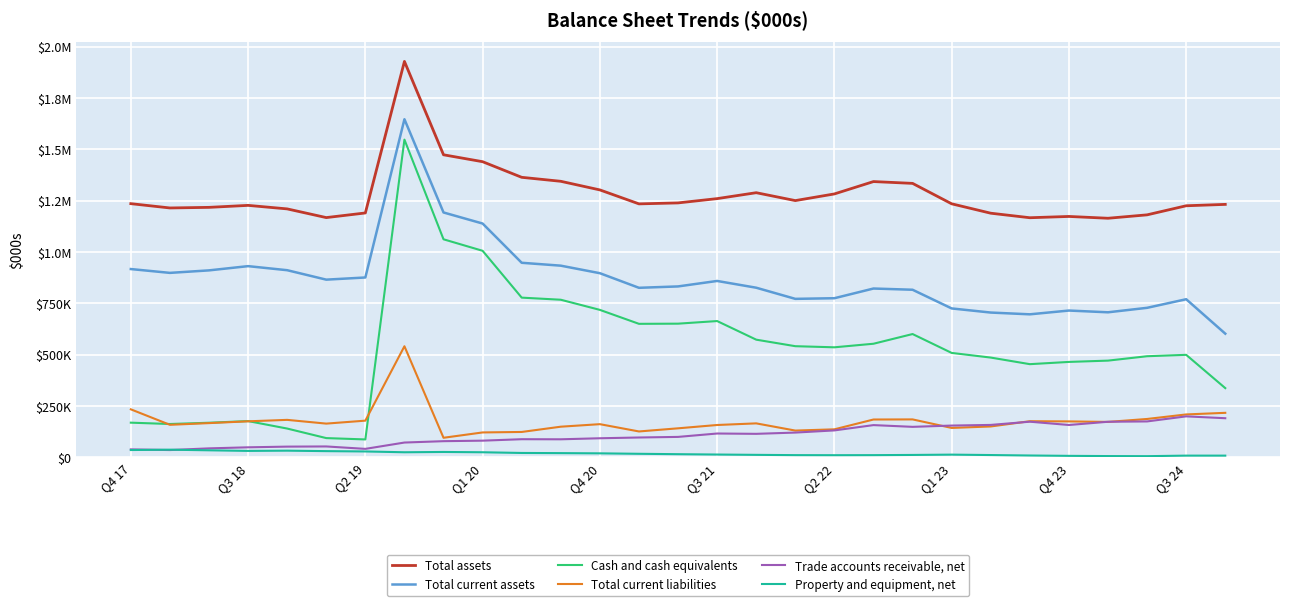

What is the value of the Cash and cash equivalents point at the 26th from the left?

470773